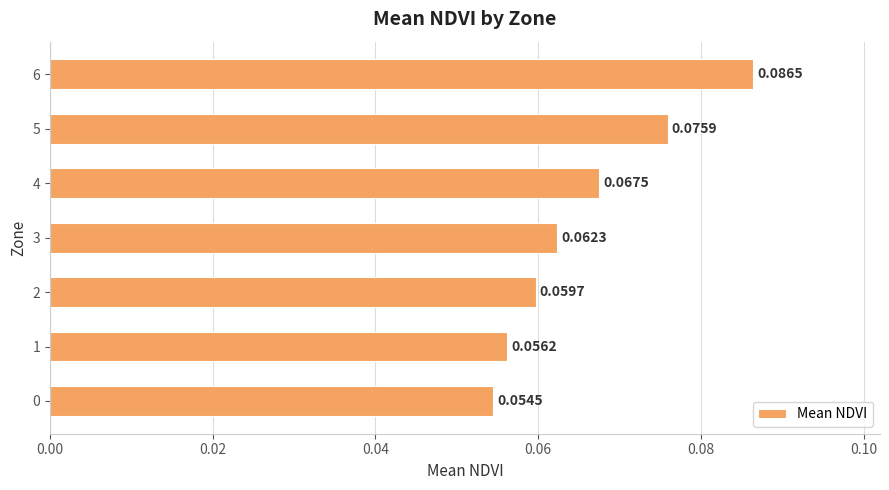

Rank the categories by value from highest to lowest.

6, 5, 4, 3, 2, 1, 0